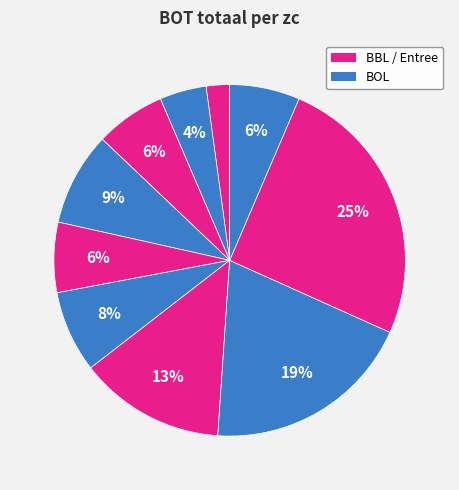

How many slices are in this pie chart?

10